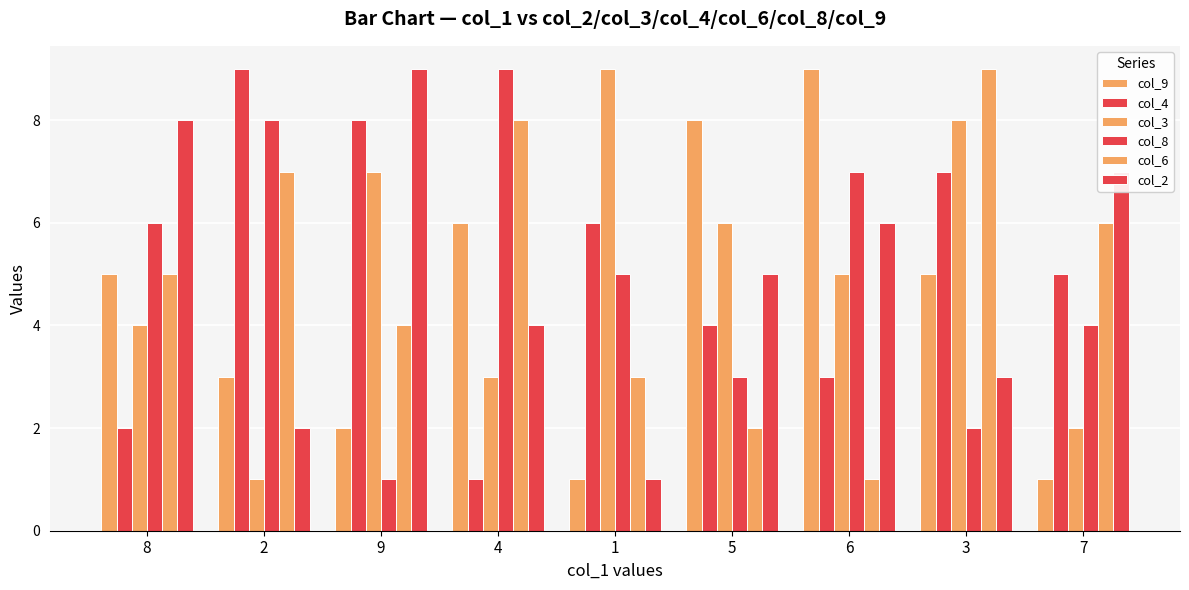

Reading left to right, extract all data points from this chart.

col_9: 5	3	2	6	1	8	9	5	1
col_4: 2	9	8	1	6	4	3	7	5
col_3: 4	1	7	3	9	6	5	8	2
col_8: 6	8	1	9	5	3	7	2	4
col_6: 5	7	4	8	3	2	1	9	6
col_2: 8	2	9	4	1	5	6	3	7